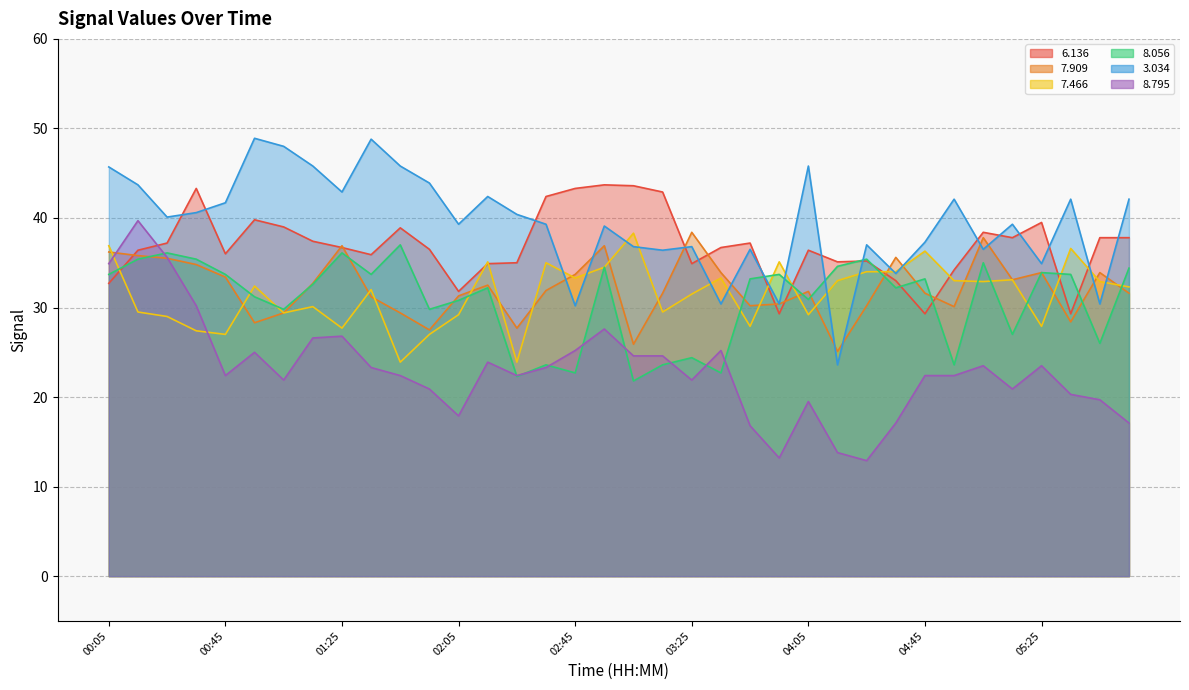

List the series in order of their peak value, highest first.

  3.034,   6.136,   8.795,   7.909,   7.466,   8.056